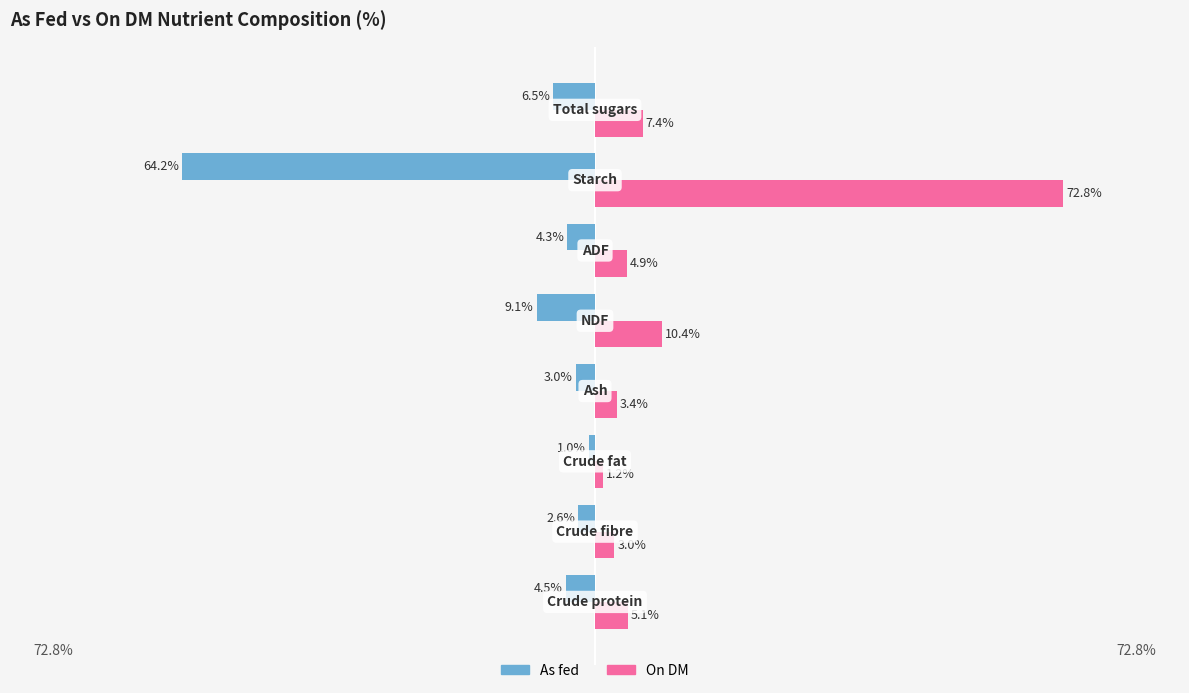

List the series in order of their overall mean, highest first.

On DM, As fed